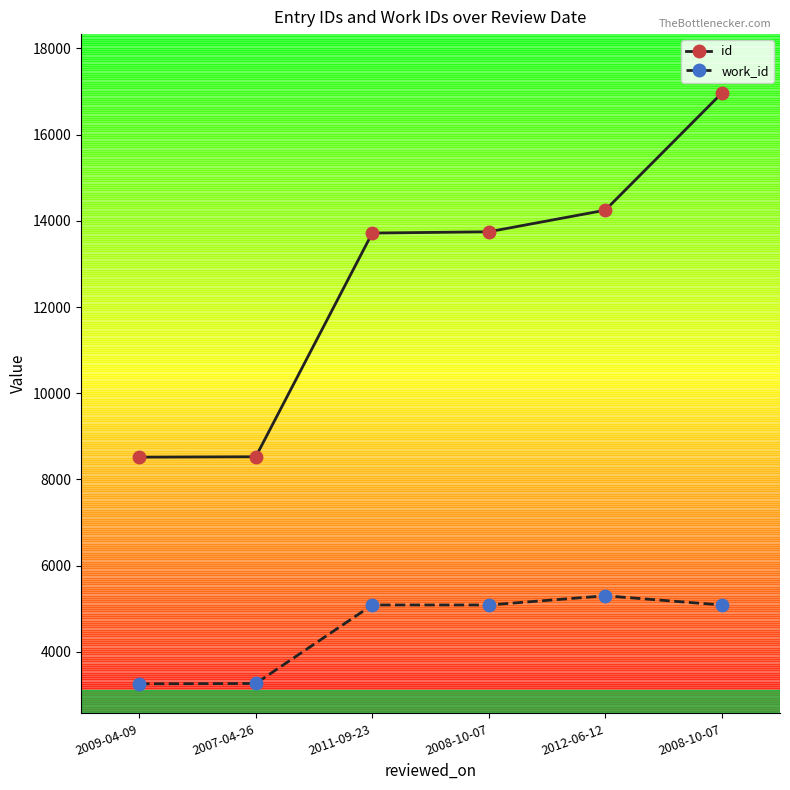

Is the value of work_id at 2008-10-07 greater than the value of id at 2008-10-07?

No